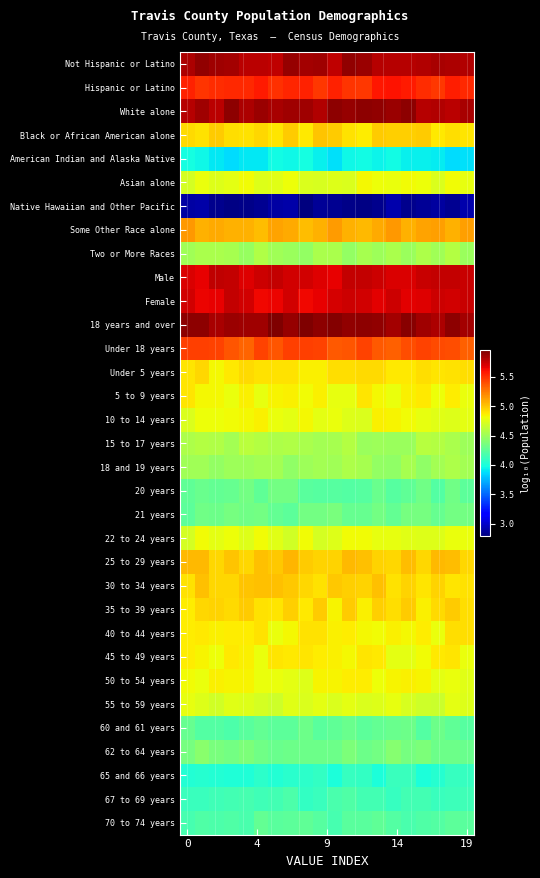

At which category is the sum across all series the highest?

18